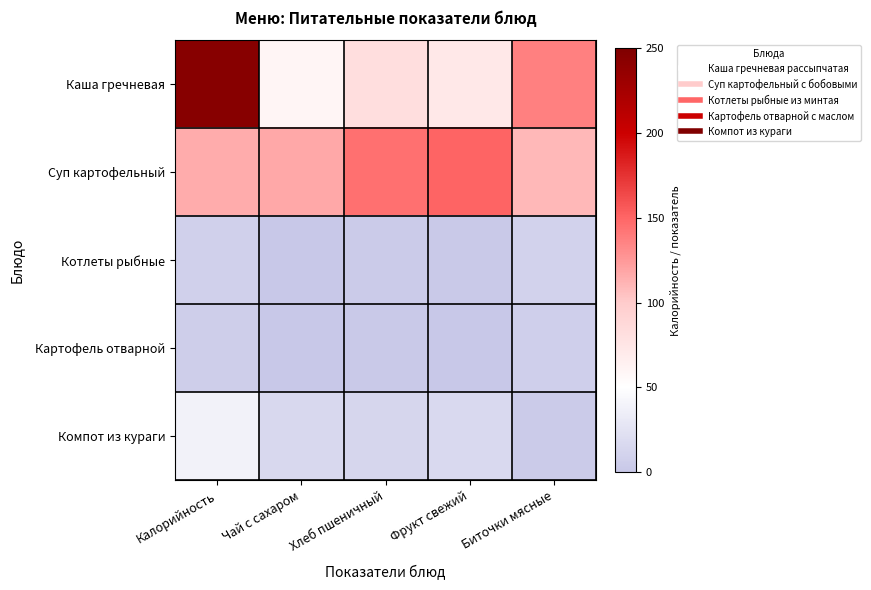

Which series changed the most between Чай с сахаром and Фрукт свежий?

Суп картофельный